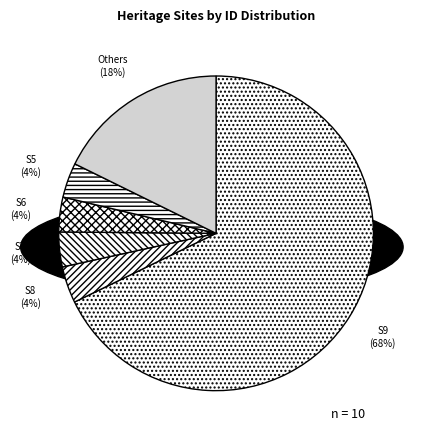

To the nearest percent, what percentage of the pie is S8?

4%